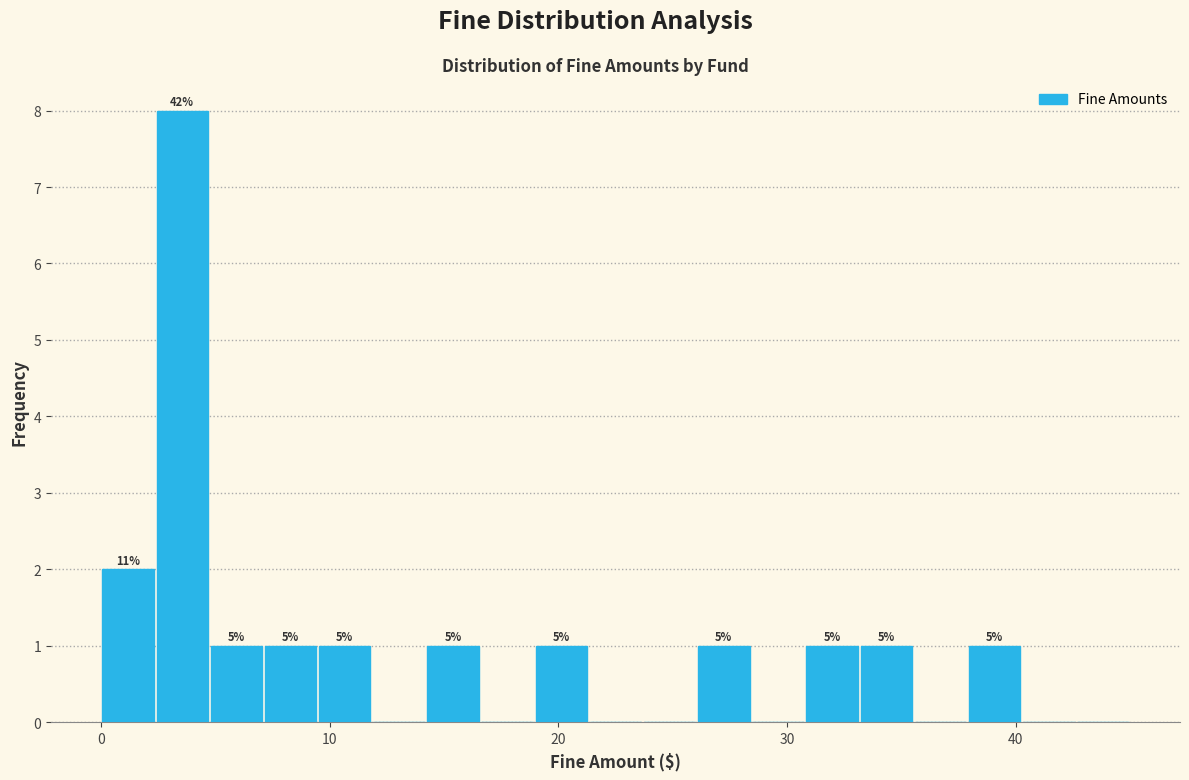

Read against the x-axis, roughly where is the centre of the tallest bar?

4